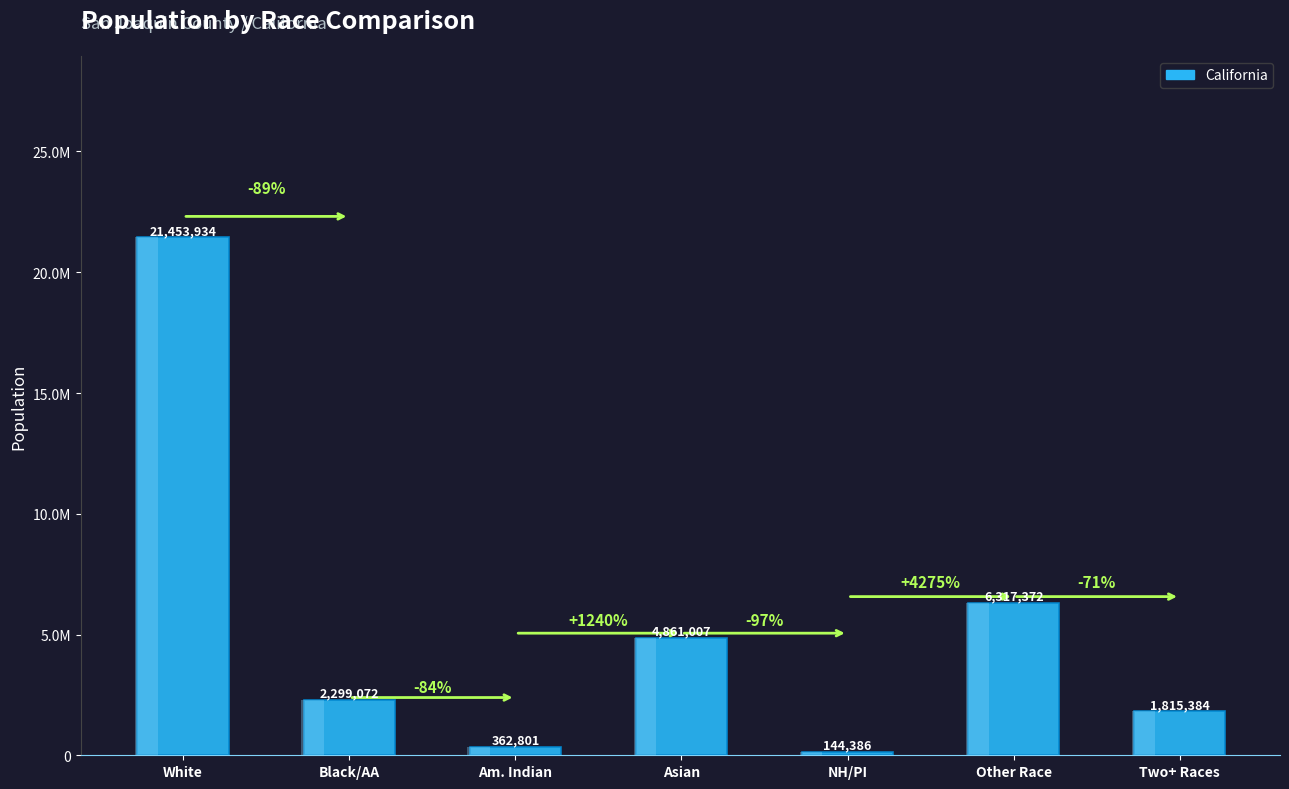

What is the minimum value shown in the chart?

144386